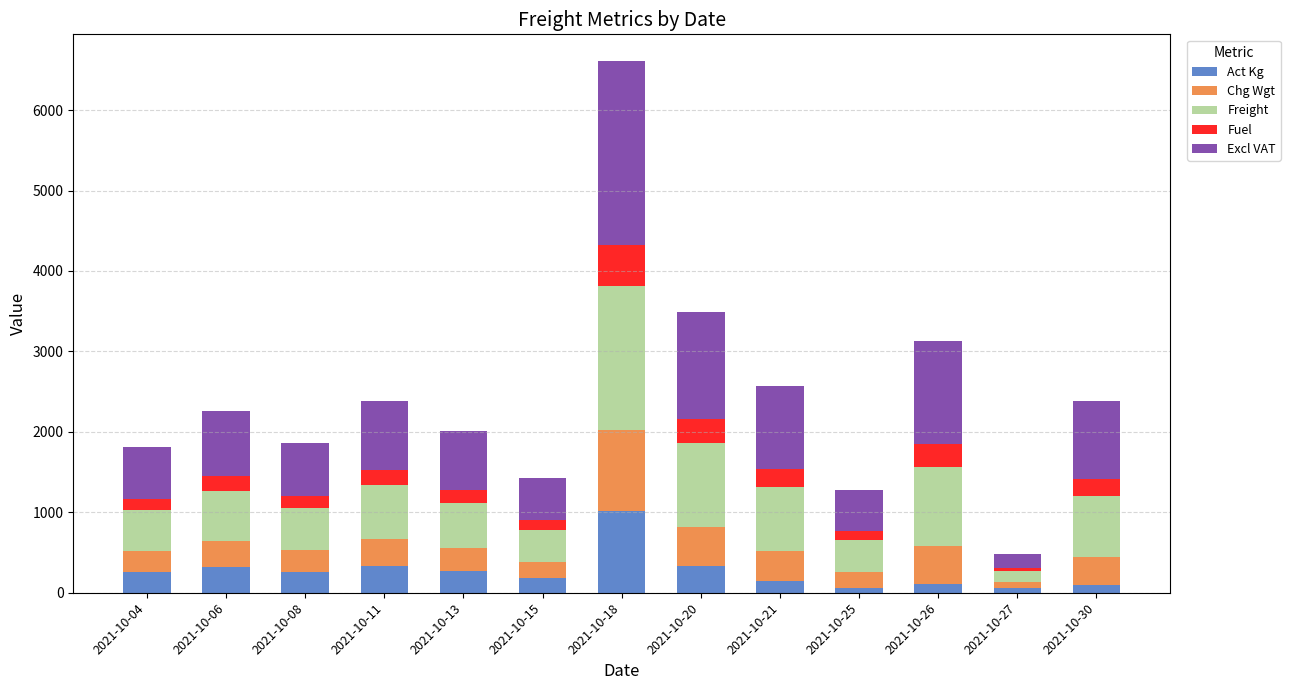

The value of Act Kg at 2021-10-06 is 547.4. True or false?

False